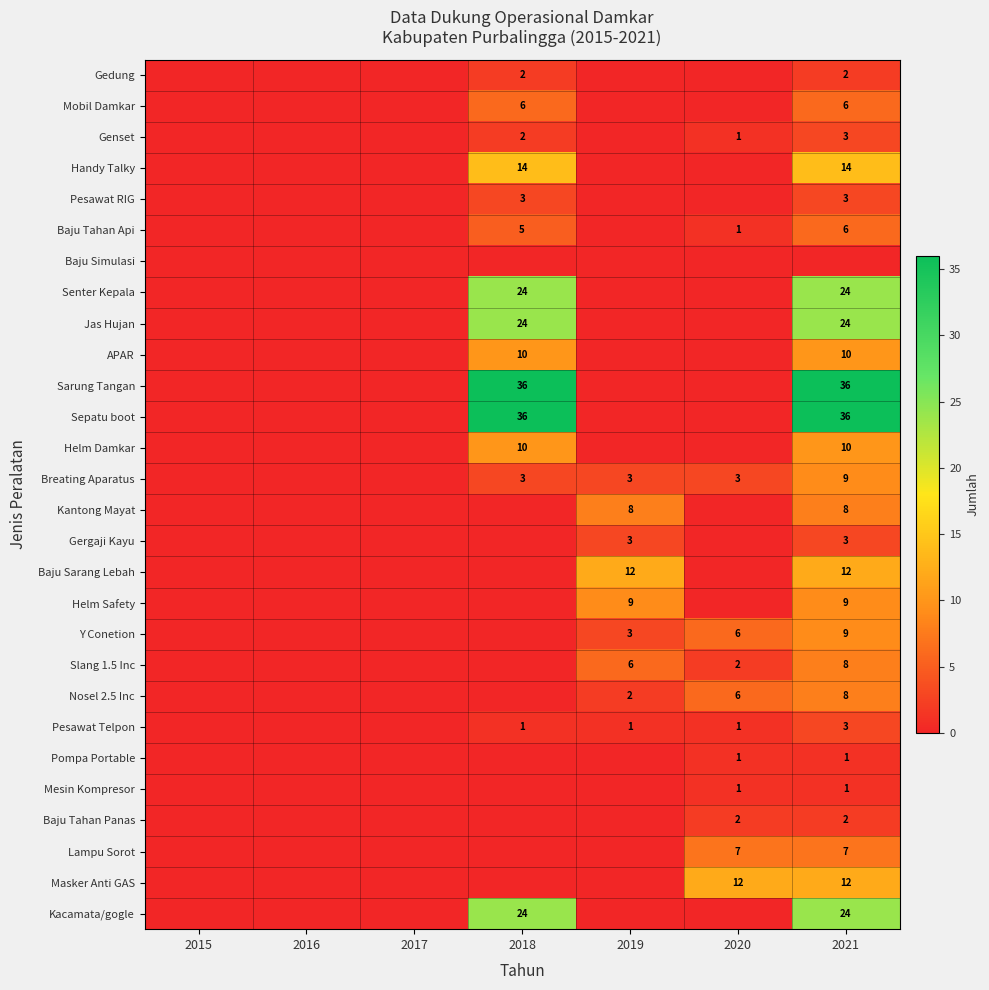

What is the total value across all series at 2019?

47